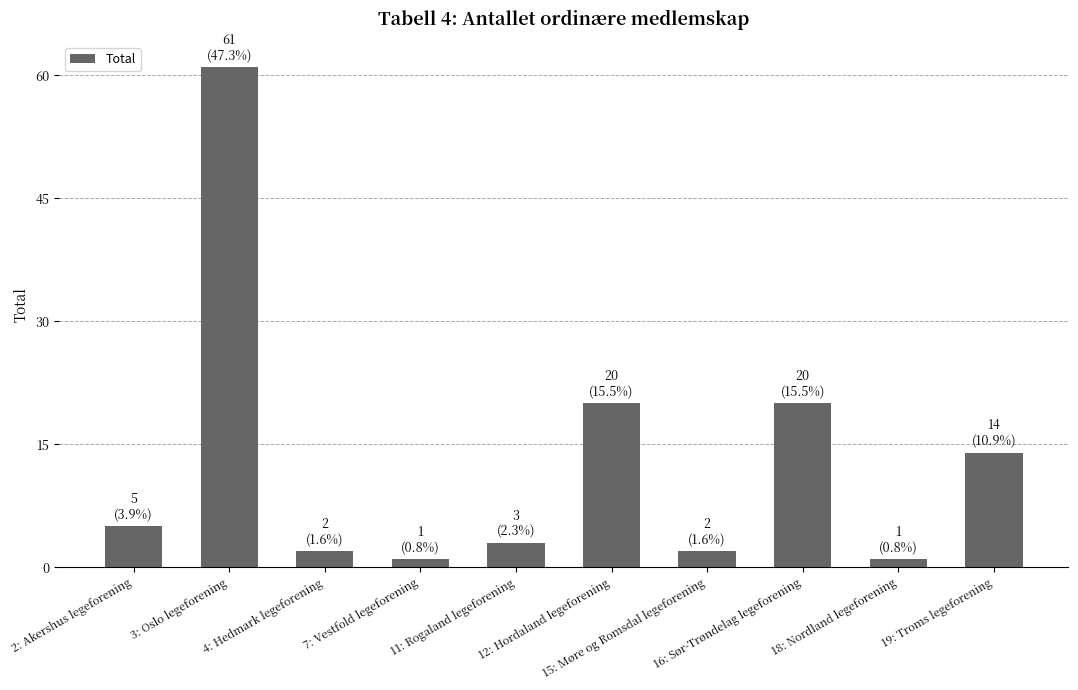

What is the difference between the maximum and second lowest values?

60